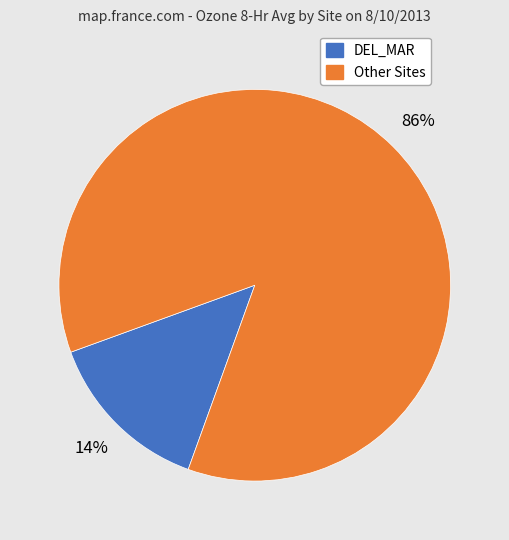

To the nearest percent, what is the difference between the largest and smallest slice percentages?

72%